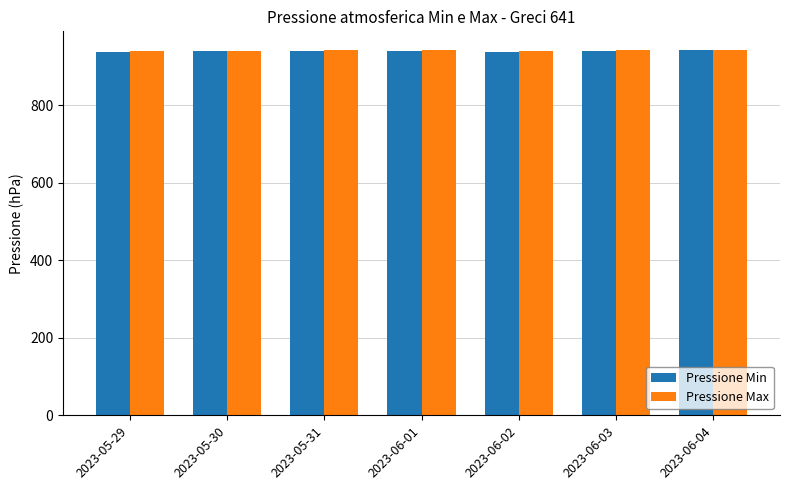

What is the highest value of the Pressione Max series?

942.9